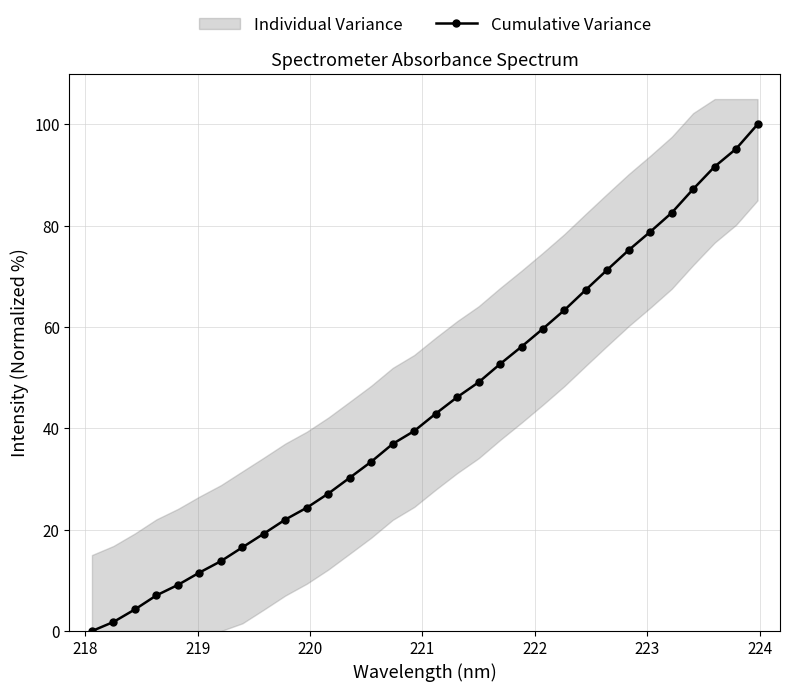

Reading right to left, what are all the values shown in this chart?

100.0	95.2	91.7	87.2	82.6	78.8	75.2	71.3	67.4	63.4	59.7	56.1	52.7	49.1	46.2	42.9	39.5	36.9	33.4	30.3	27.1	24.3	22.0	19.2	16.5	13.8	11.5	9.1	7.0	4.3	1.8	0.0